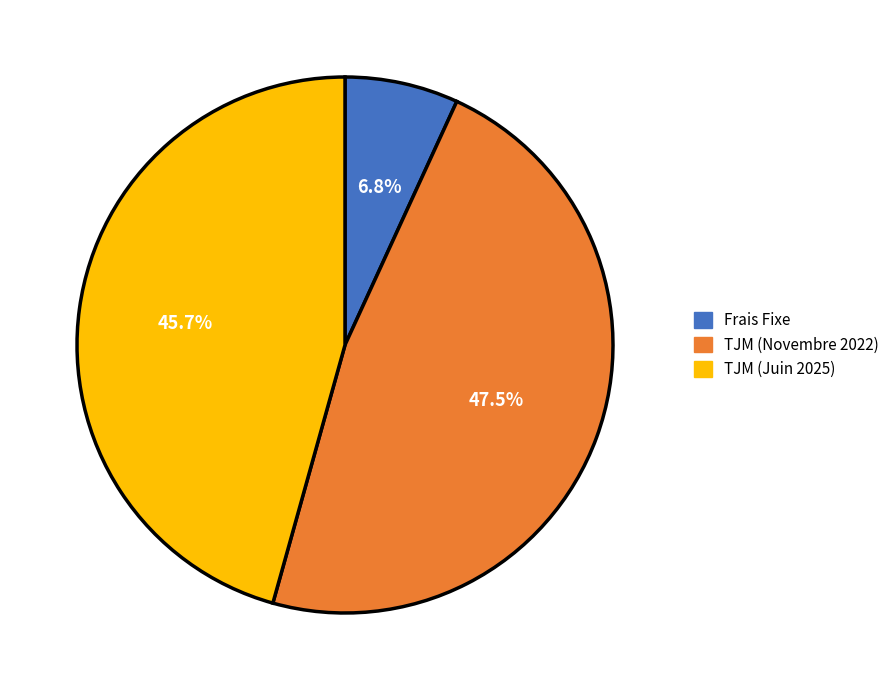

What is the smallest slice in the pie chart?

Frais Fixe